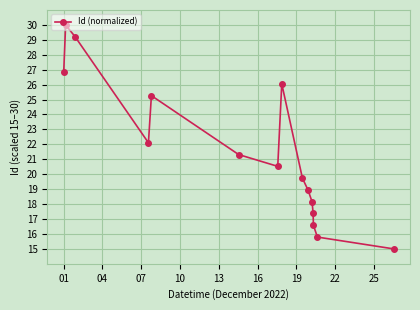

How many points are higher than both their immediate neighbors (excluding endpoints)?

3